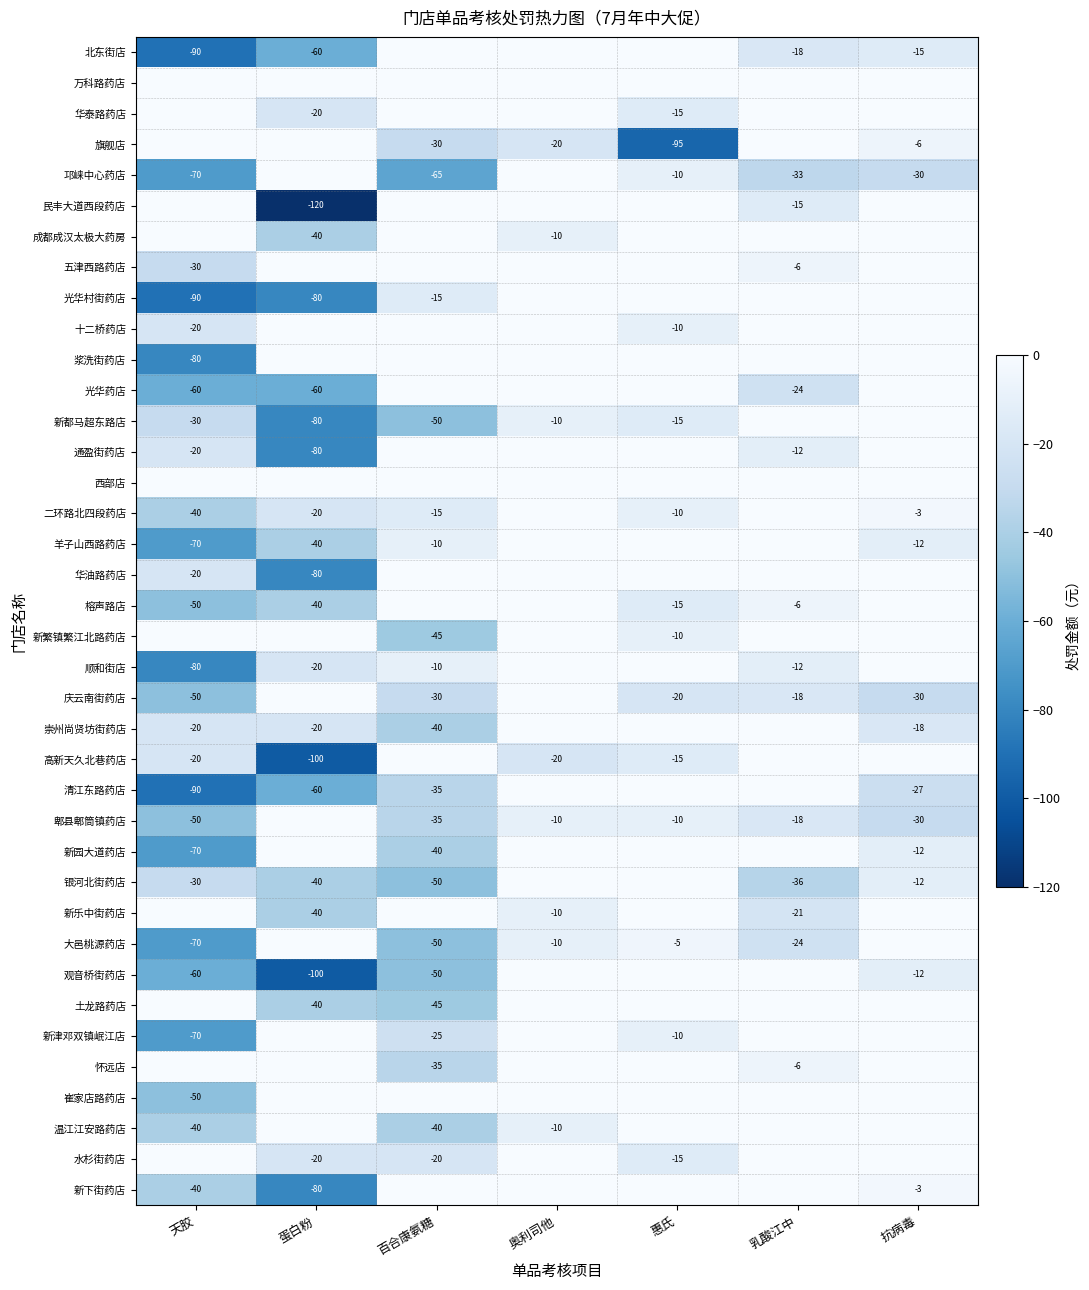

What is the sum of the 高新天久北巷药店 values at 惠氏 and 蛋白粉?

-115